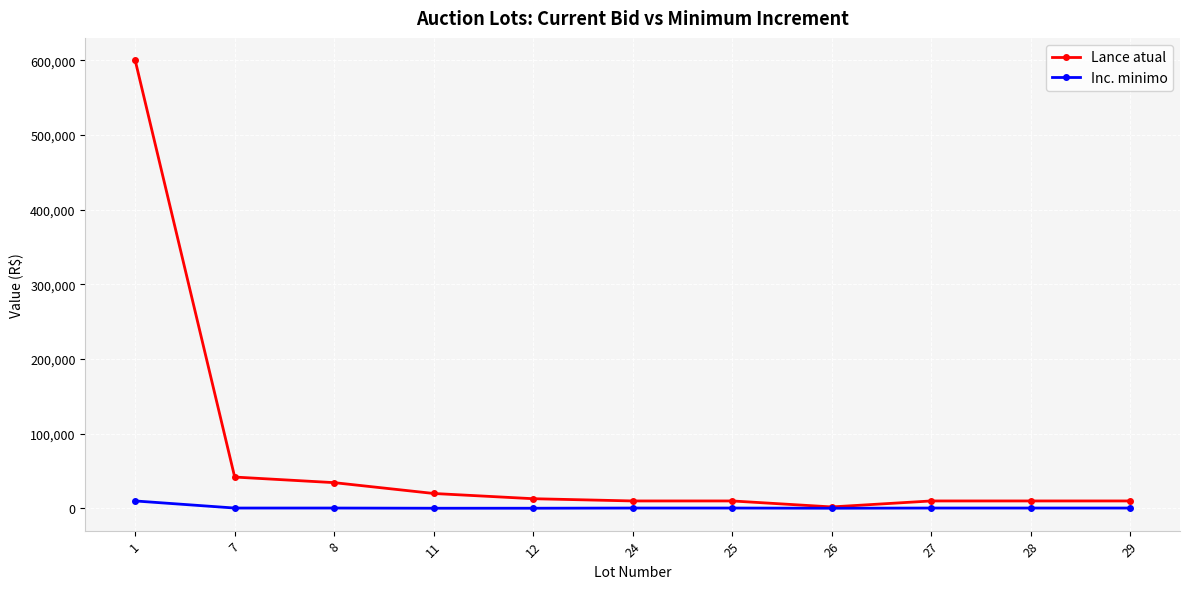

Is this an area chart (filled region under the line)?

No